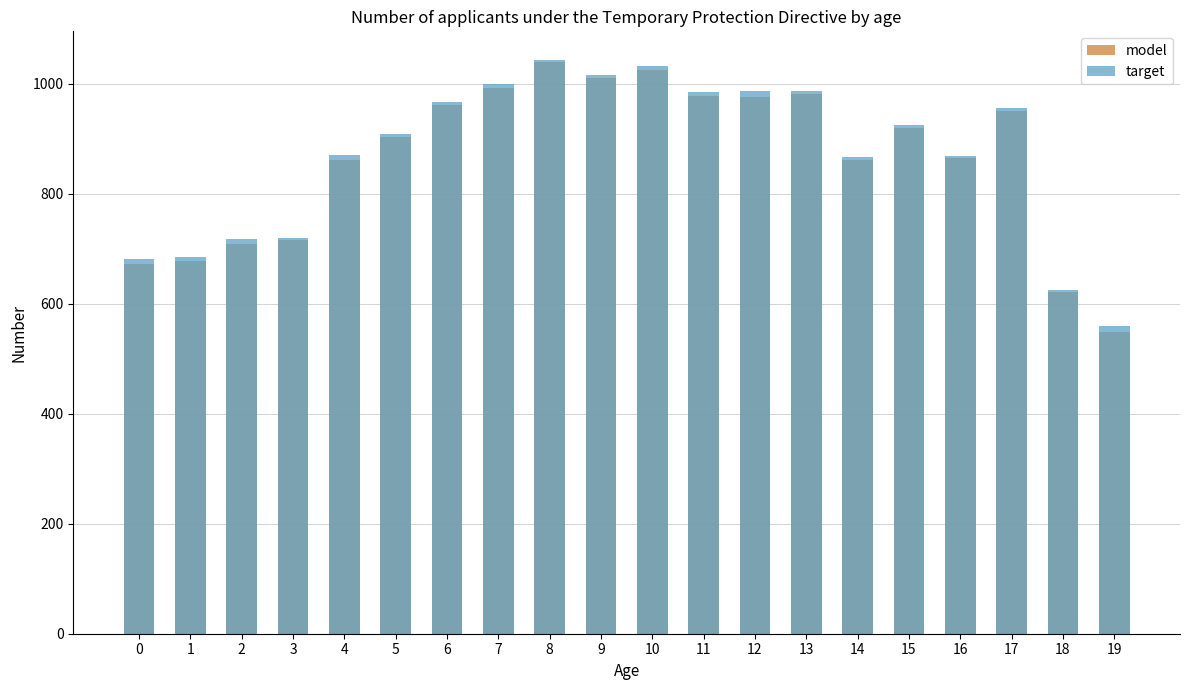

What value does the model series have at 12, to the nearest 5?

975